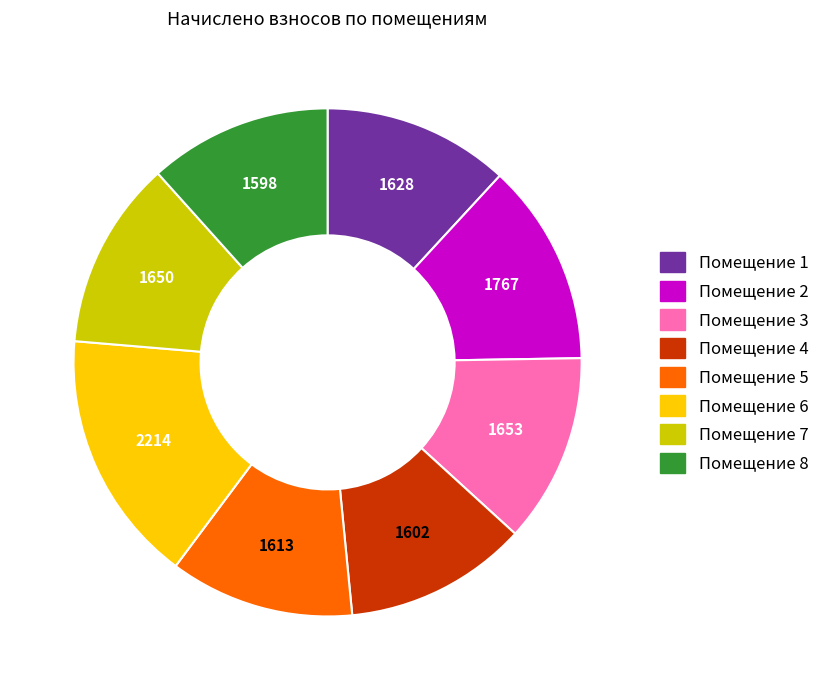

Is there a majority slice in this chart?

No